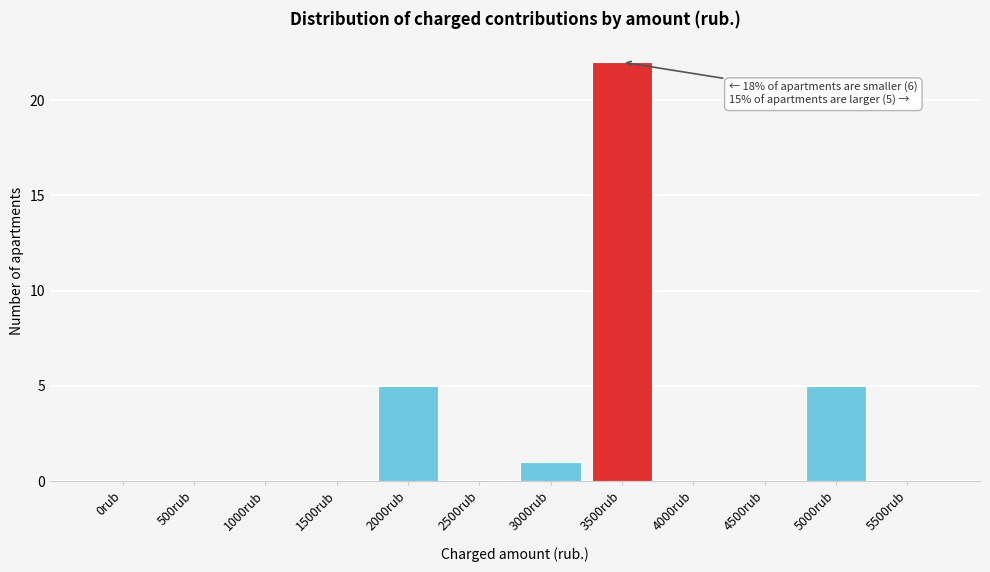

Reading right to left, transcribe all the data shown in this chart.

5500rub=0	5000rub=5	4500rub=0	4000rub=0	3500rub=22	3000rub=1	2500rub=0	2000rub=5	1500rub=0	1000rub=0	500rub=0	0rub=0